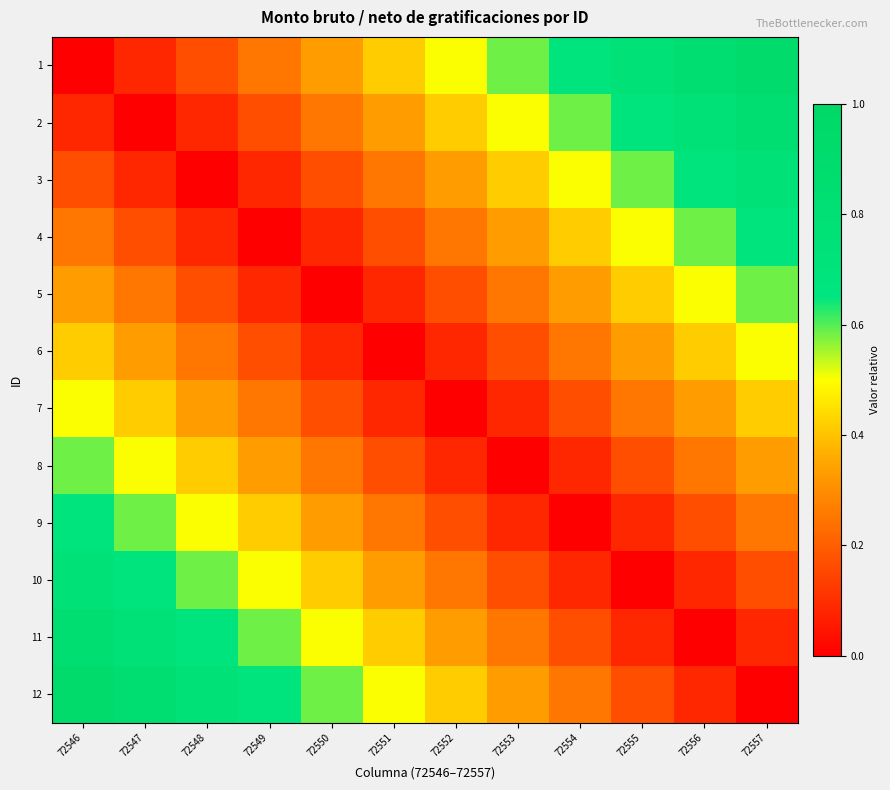

How many series are shown in this chart?

12